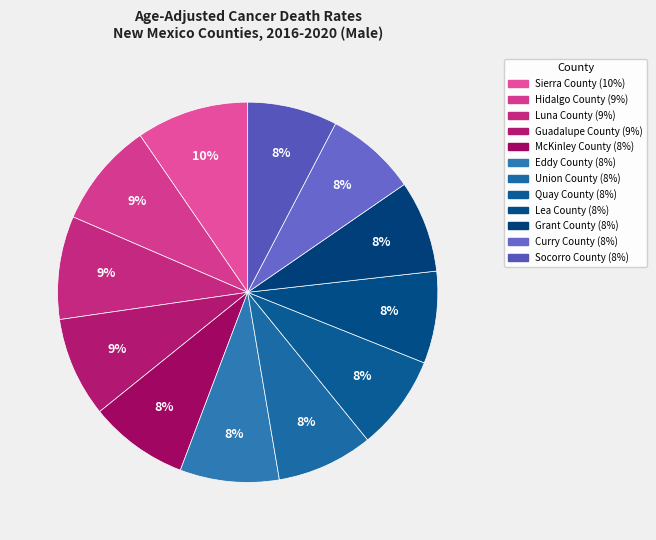

Rank the categories by value from lowest to highest.

Socorro County, Curry County, Grant County, Lea County, Quay County, Union County, Eddy County, McKinley County, Guadalupe County, Luna County, Hidalgo County, Sierra County